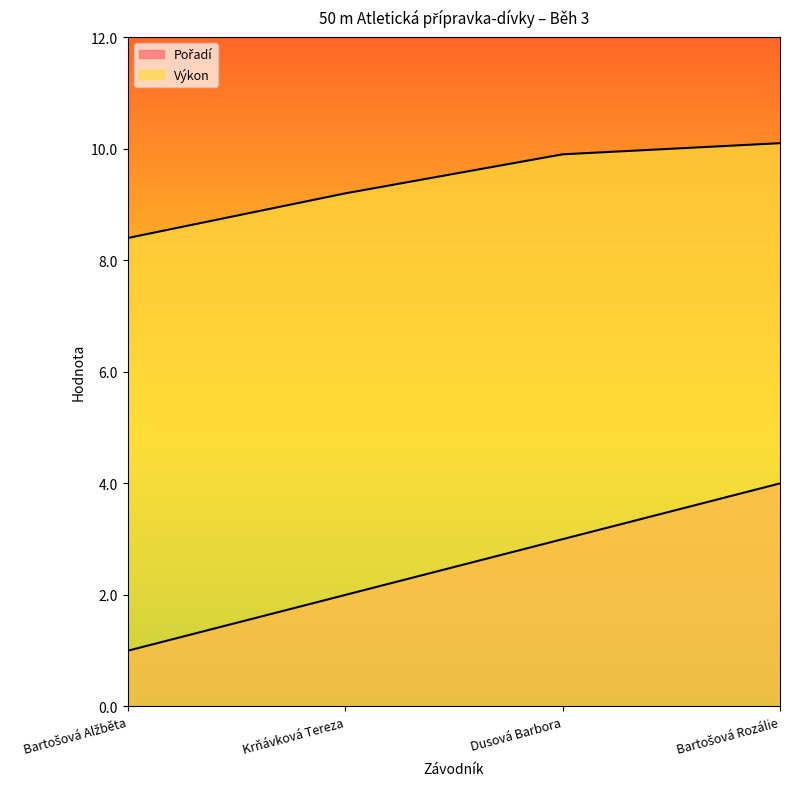

At how many categories does at least one series exceed 9?

3